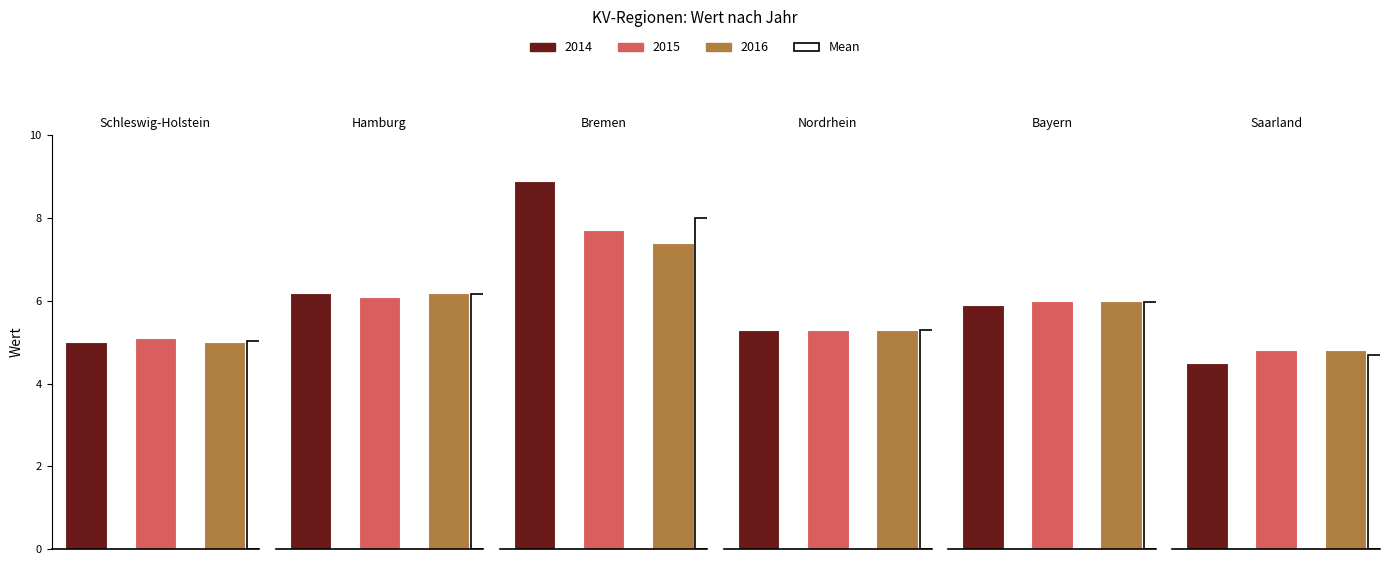

At which label does 2015 first exceed 4?

Schleswig-Holstein